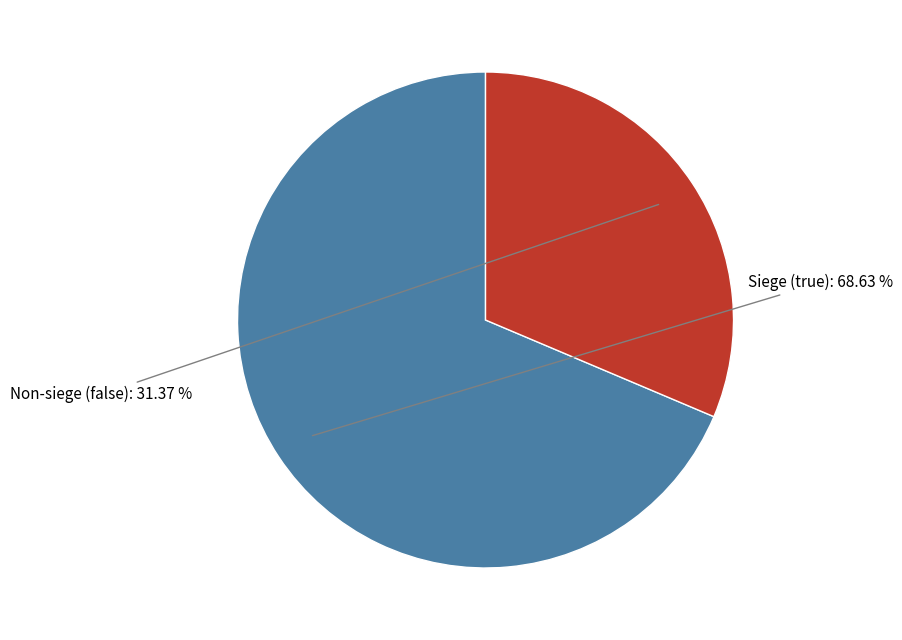

Does any single category account for the majority?

Yes